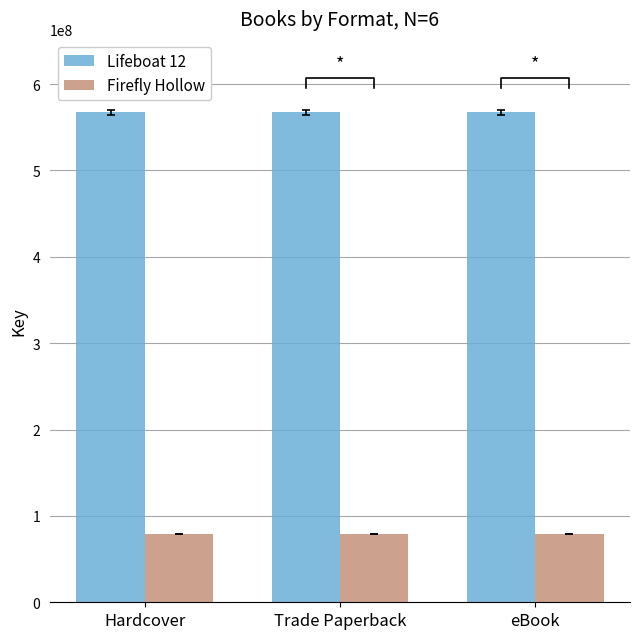

What is the label of the 2nd bar from the left?

Trade Paperback